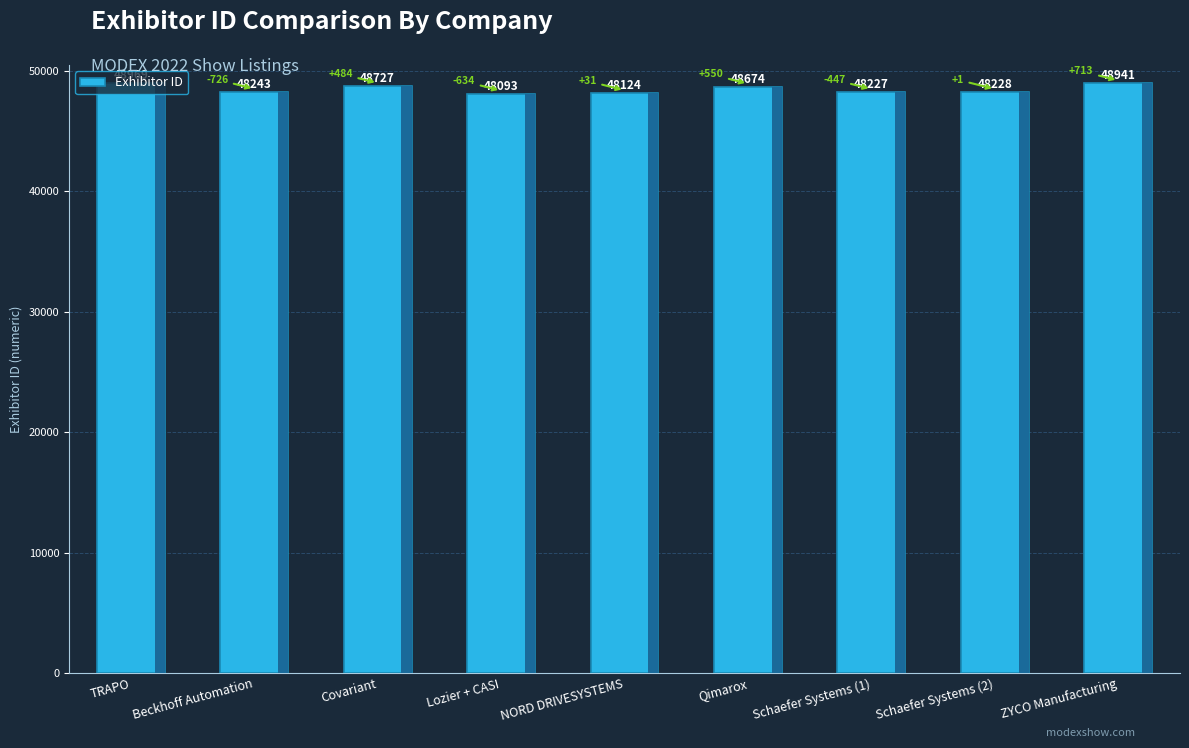

Count the number of categories in the chart.

9